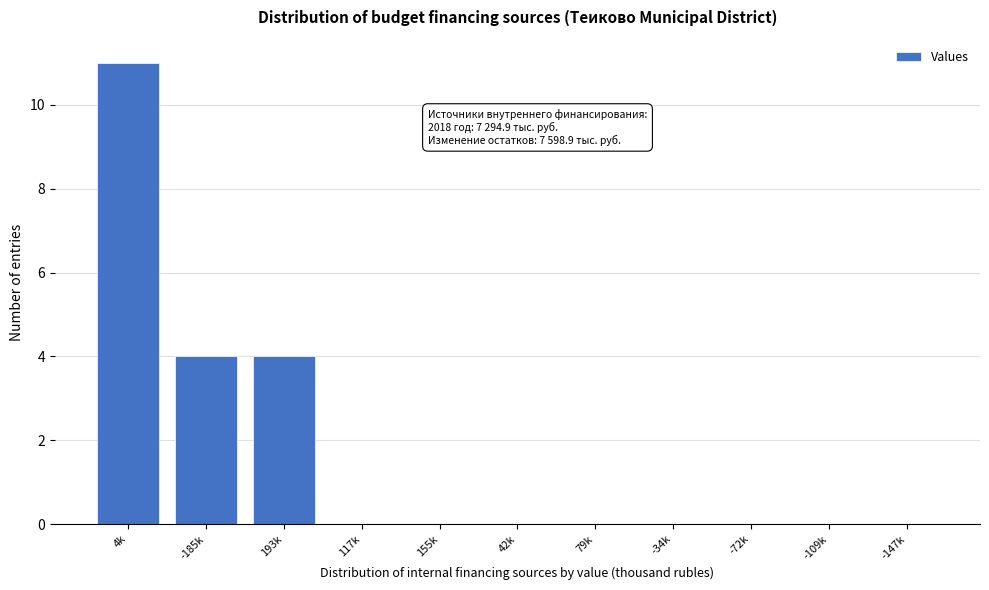

Reading left to right, list all the values displayed in this chart.

4k=11	-185k=4	193k=4	117k=0	155k=0	42k=0	79k=0	-34k=0	-72k=0	-109k=0	-147k=0